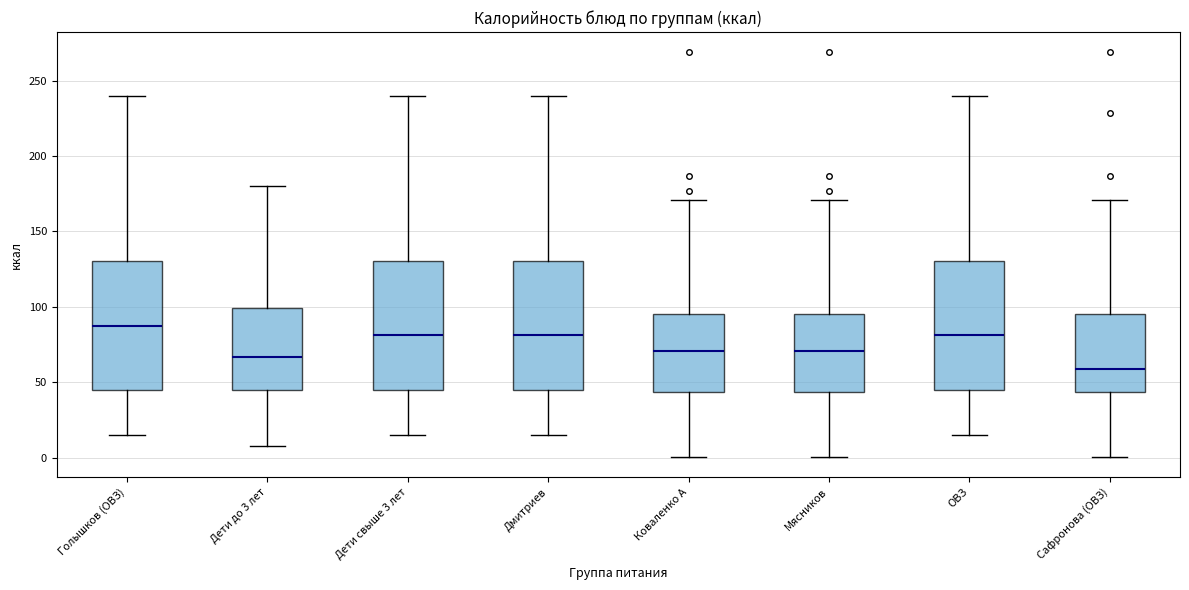

Where does the median line of the box for Мясников sit on the y-axis? The values are not printed on the chart, so give them approximately, as read against the axis.

70